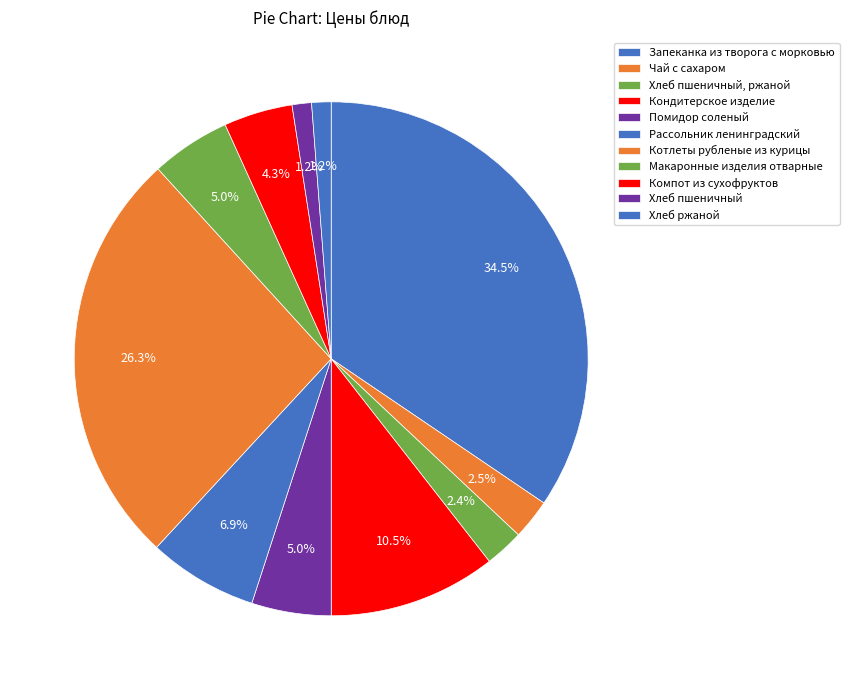

Is there a majority slice in this chart?

No